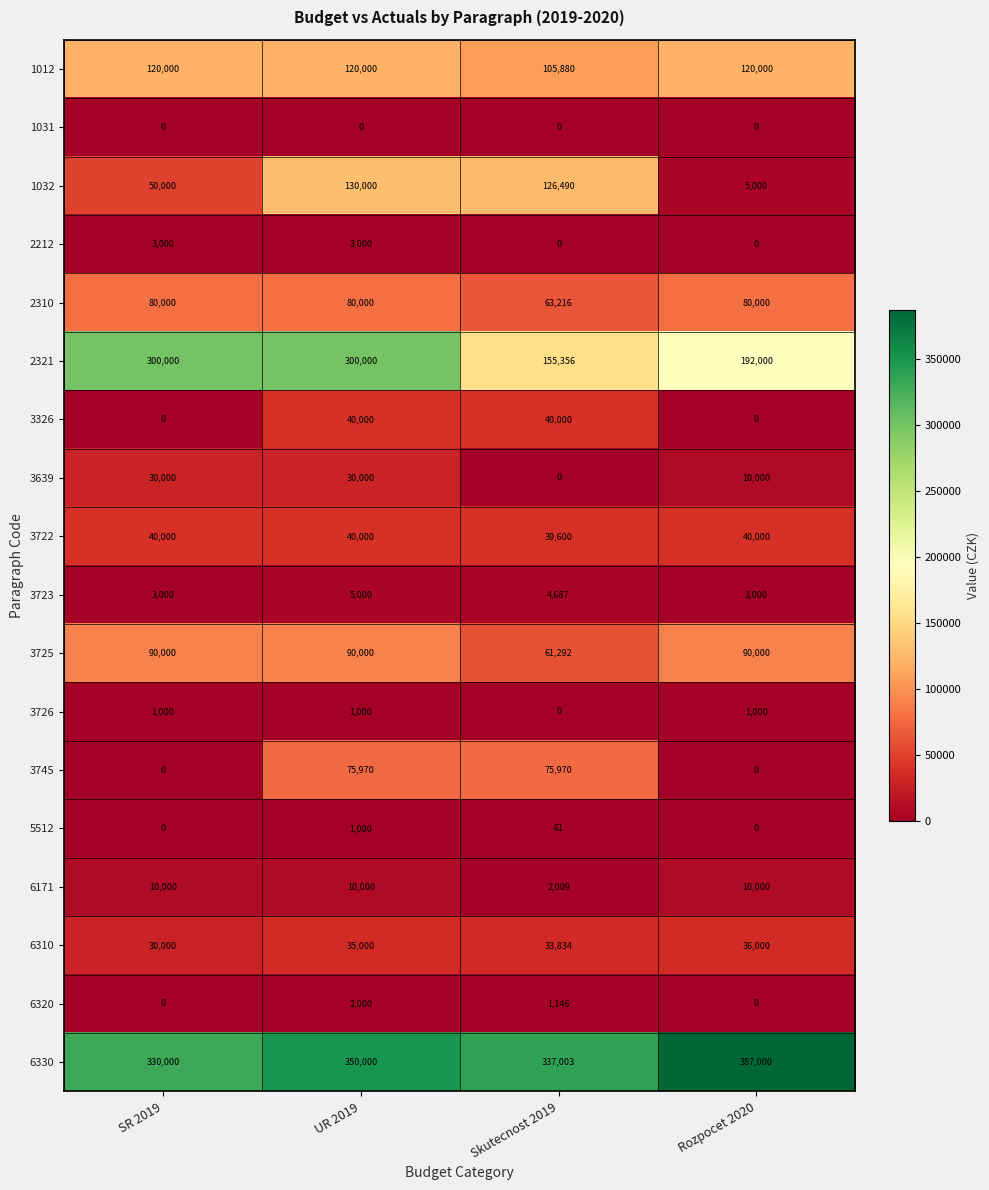

What is the sum of all 1032 values?

311490